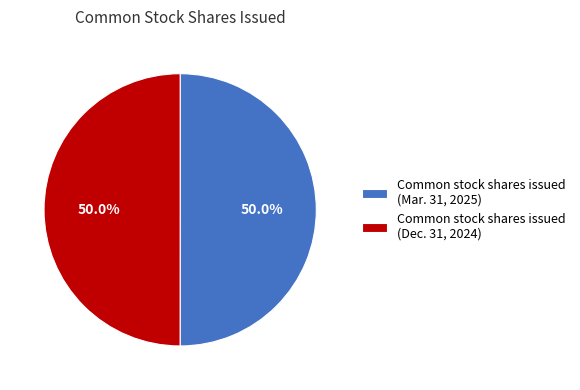

What percentage is NOT represented by Common stock shares issued (Mar. 31, 2025)?

50.0%